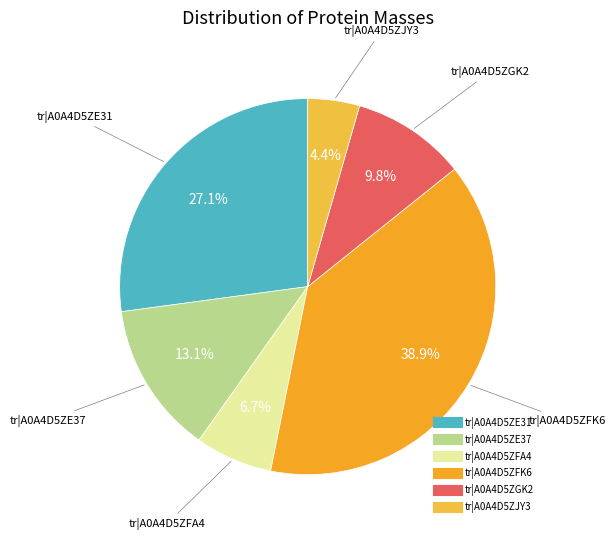

What portion of the pie excludes tr|A0A4D5ZGK2?

90.2%